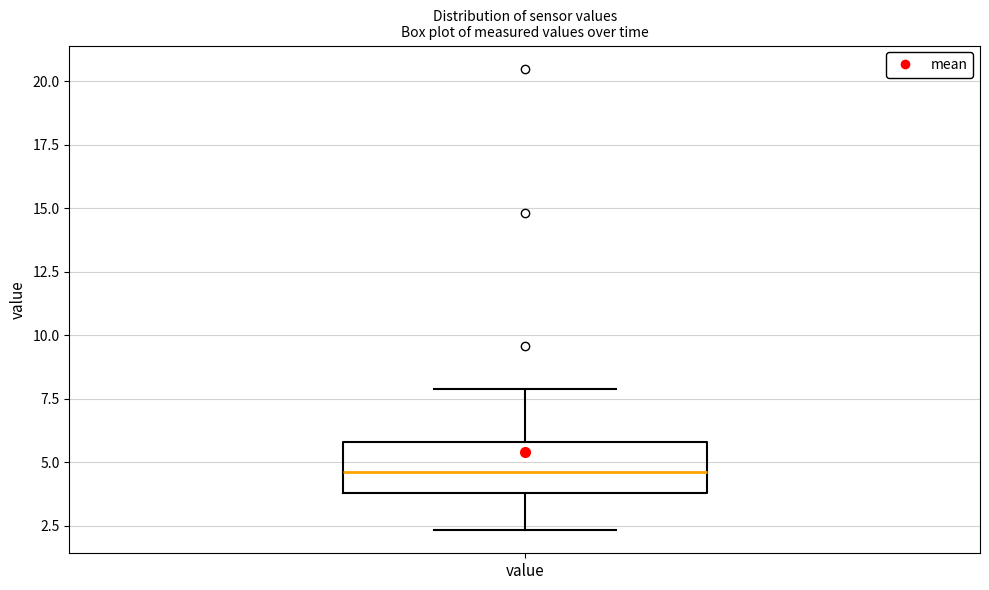

Transcribe this box plot: give where the median line is, the range the box spans, and where the two whiskers end, as read against the y-axis. The values are not printed on the chart, so give them approximately, as read against the axis.

median 4.5, box 4.0 to 6.0, whiskers 2.5 to 8.0